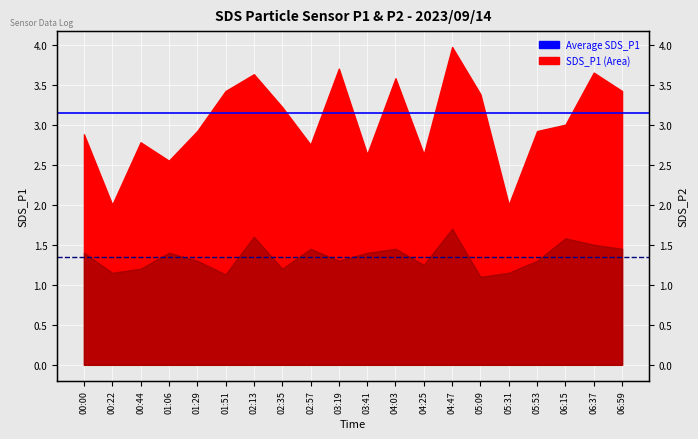

Which has a higher value, 00:00 or 00:22?

00:00